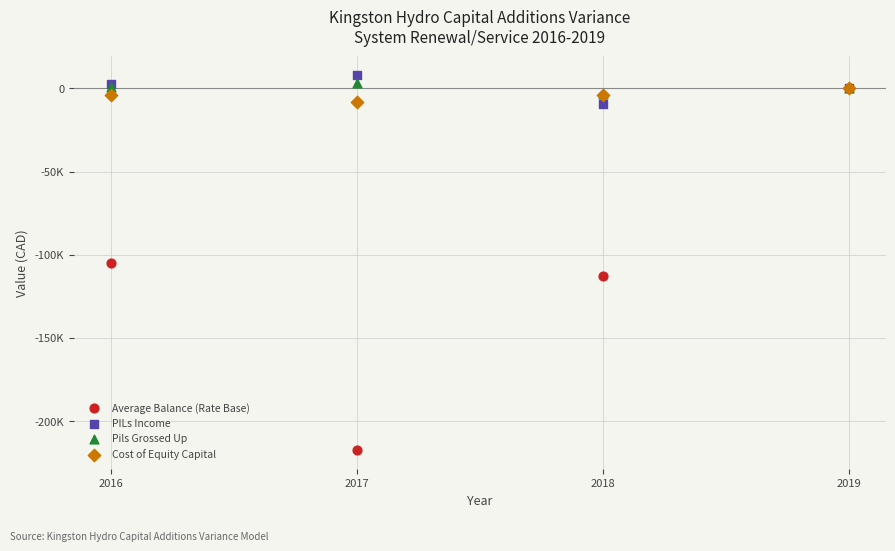

What are all the series names shown in the legend?

Average Balance (Rate Base), PILs Income, Pils Grossed Up, Cost of Equity Capital